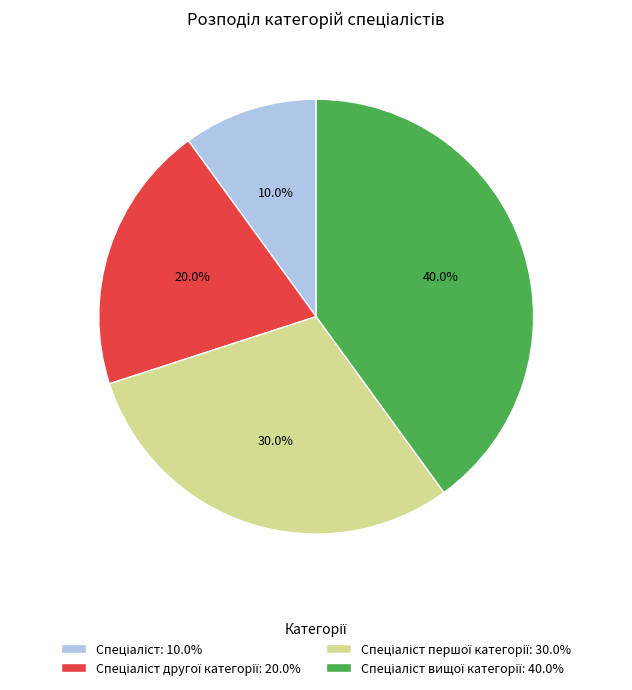

Does any single category account for the majority?

No